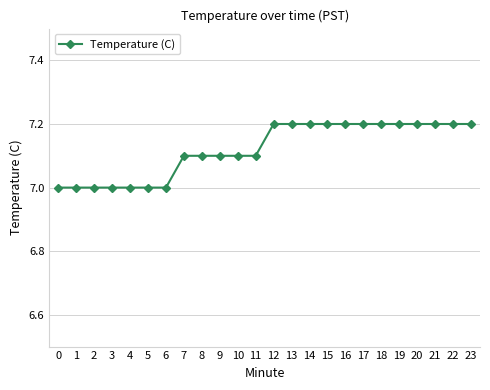

What is the minimum value shown in the chart?

7.0